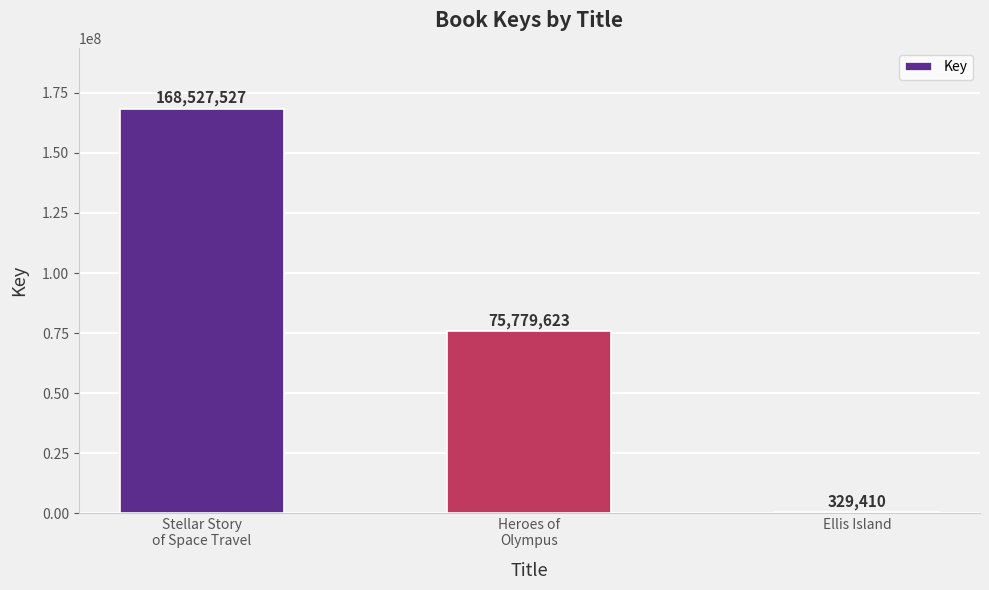

What is the sum of the values at Heroes of
Olympus and Ellis Island?

76109033